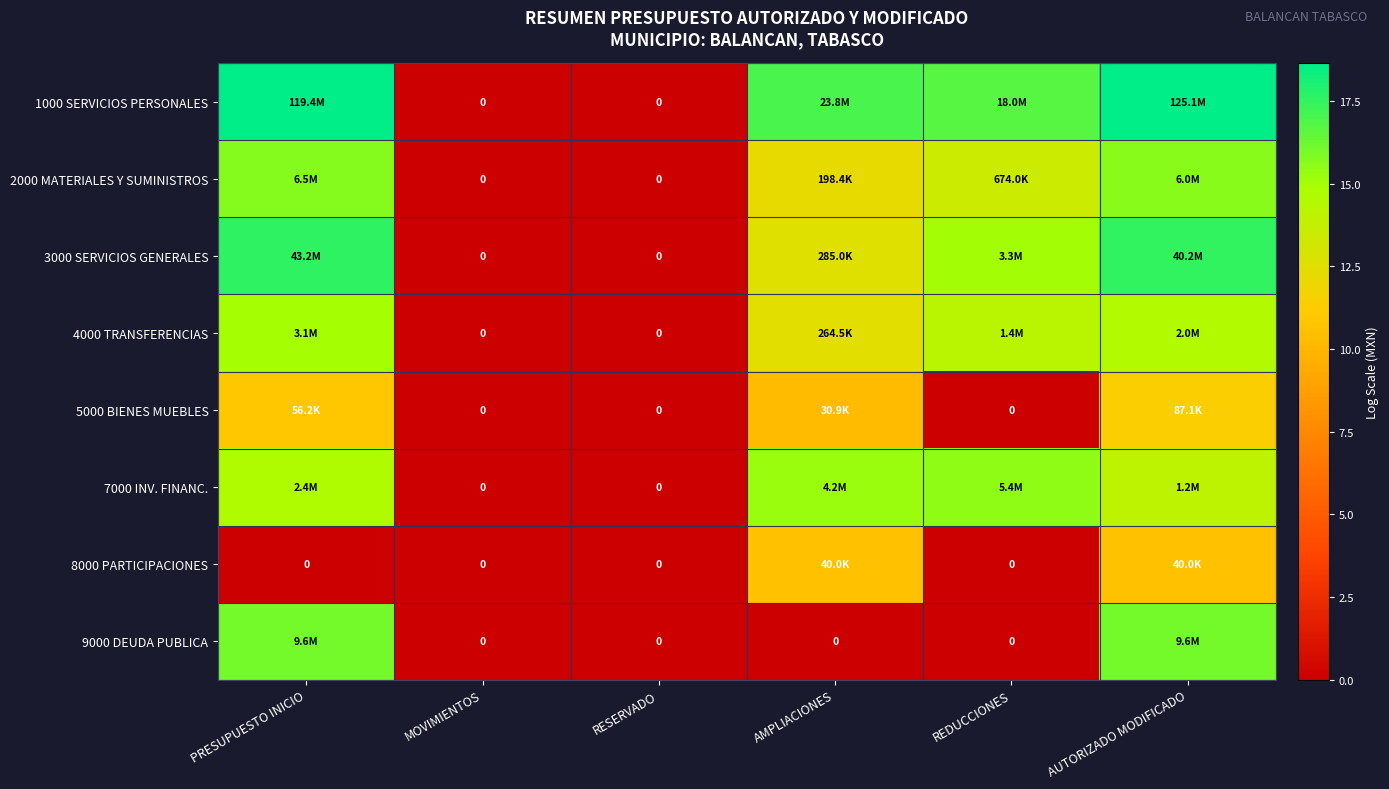

Which series has the largest total across all categories?

1000 SERVICIOS PERSONALES